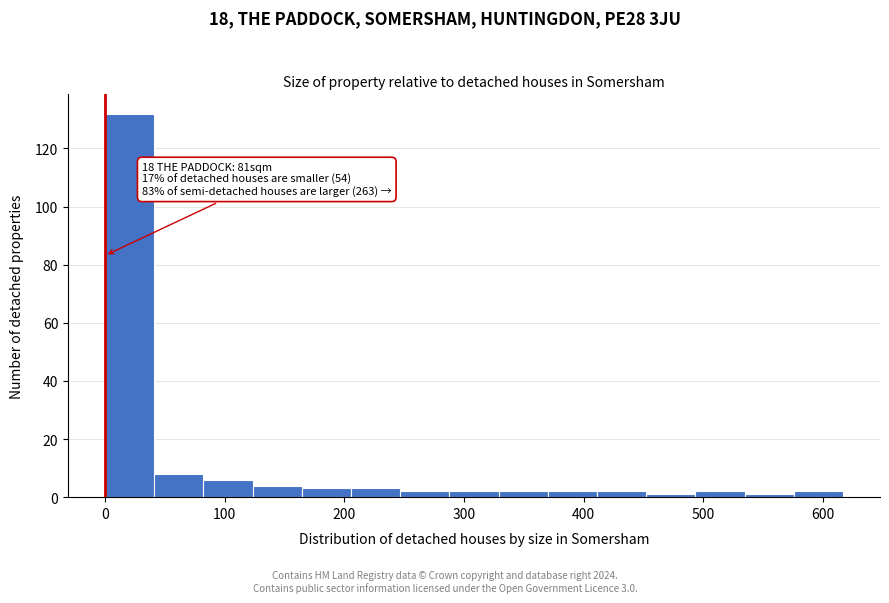

Over which range of the x-axis is the bar tallest?

0 to 40